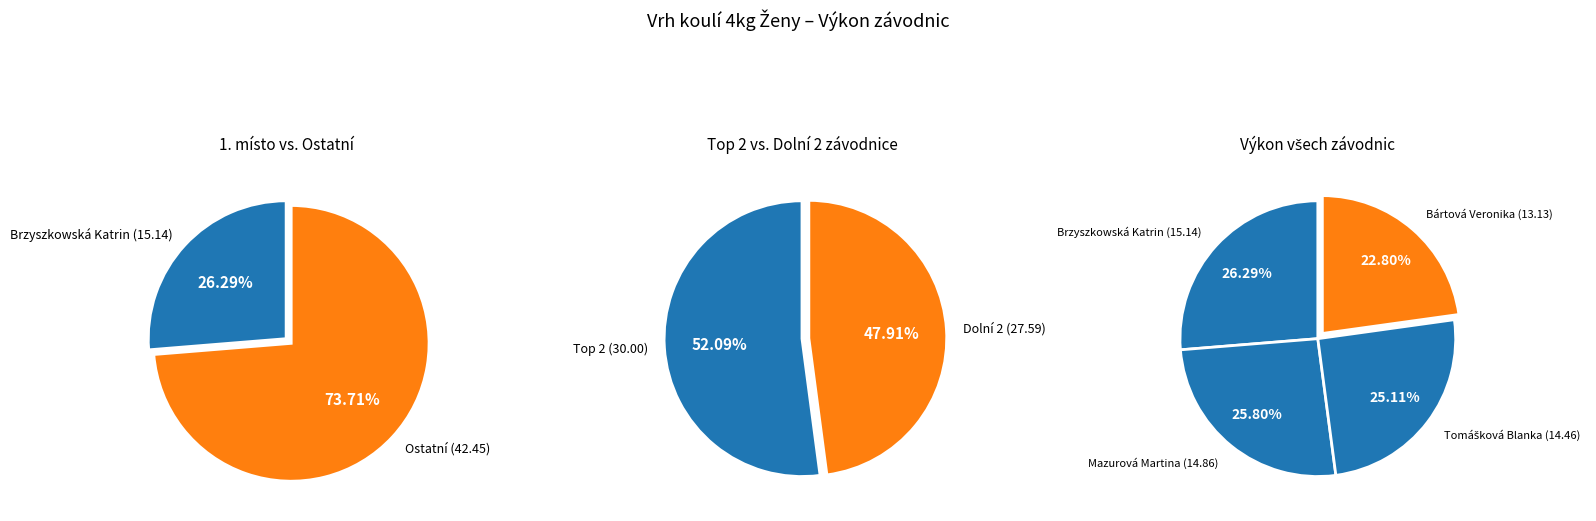

Is it true that Mazurová Martina is 18% of the pie?

False